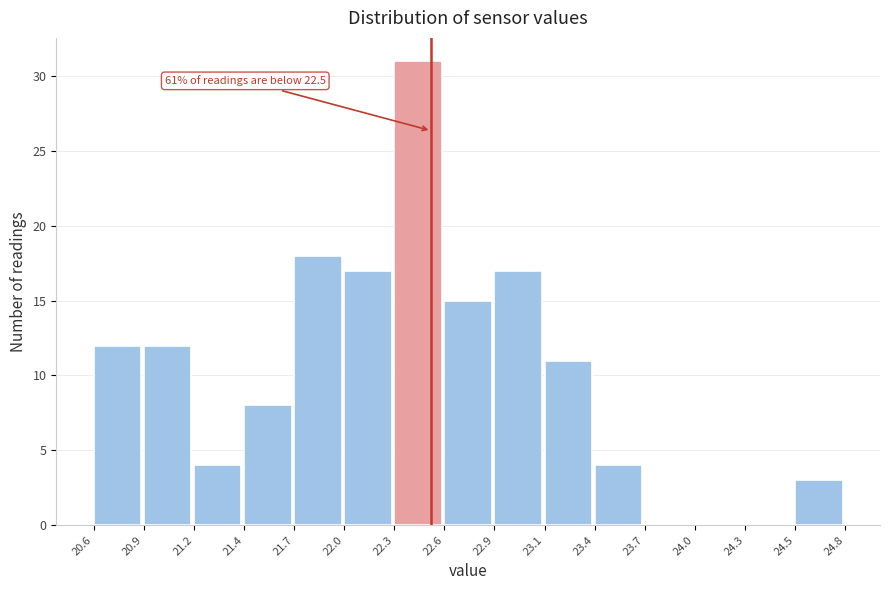

Reading left to right, transcribe all the data shown in this chart.

20.6=12	20.9=12	21.2=4	21.4=8	21.7=18	22.0=17	22.3=31	22.6=15	22.9=17	23.1=11	23.4=4	23.7=0	24.0=0	24.3=0	24.5=3